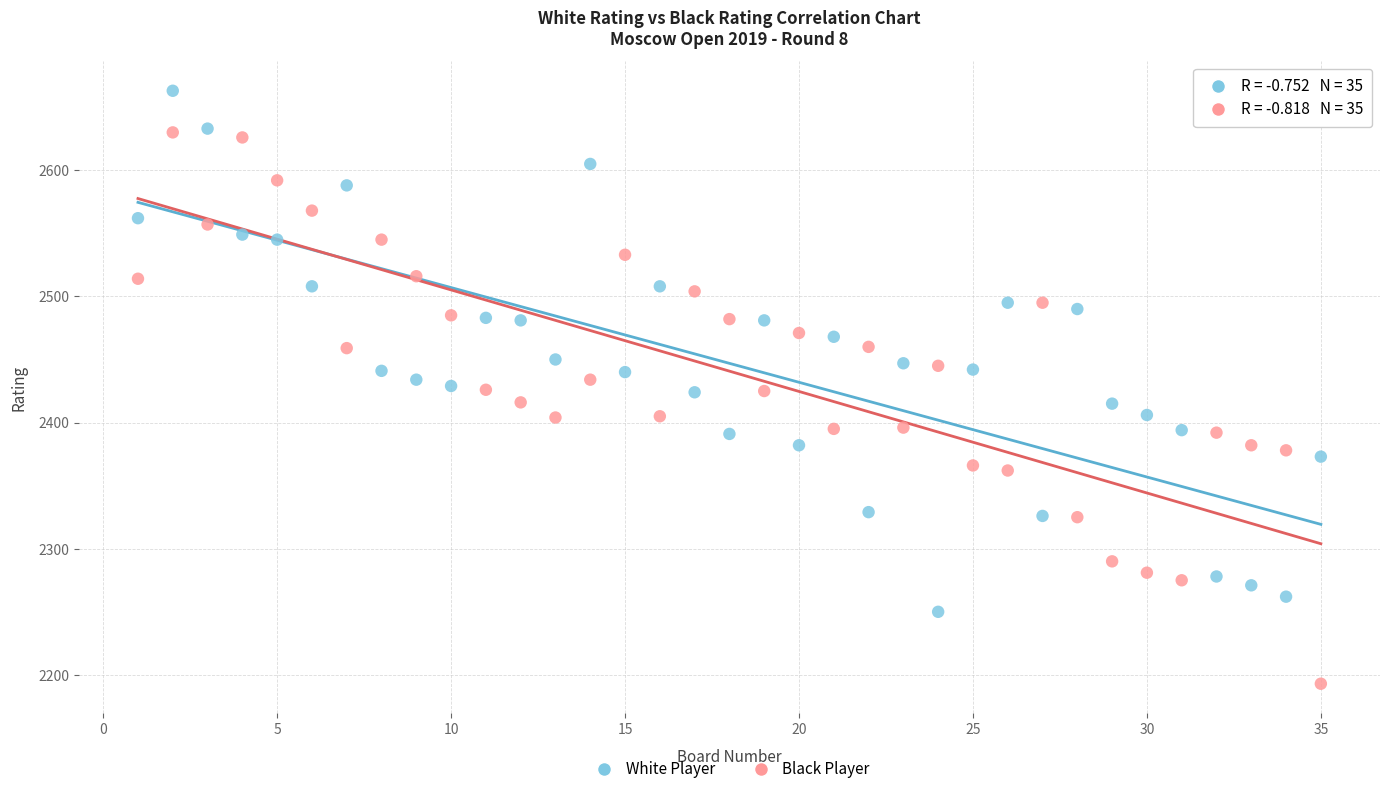

Across all data points, what is the range of X values (max minus min)?

34